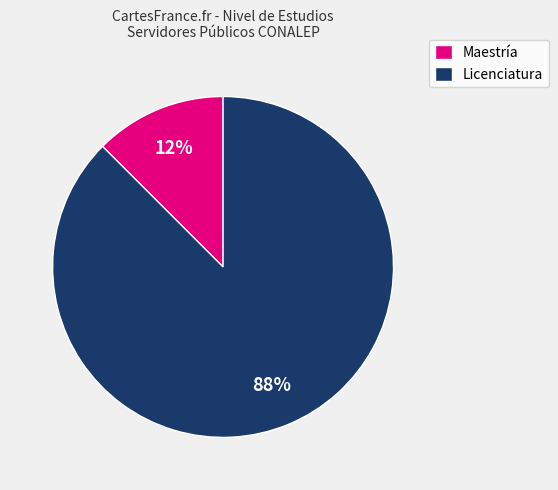

What is the majority slice?

Licenciatura